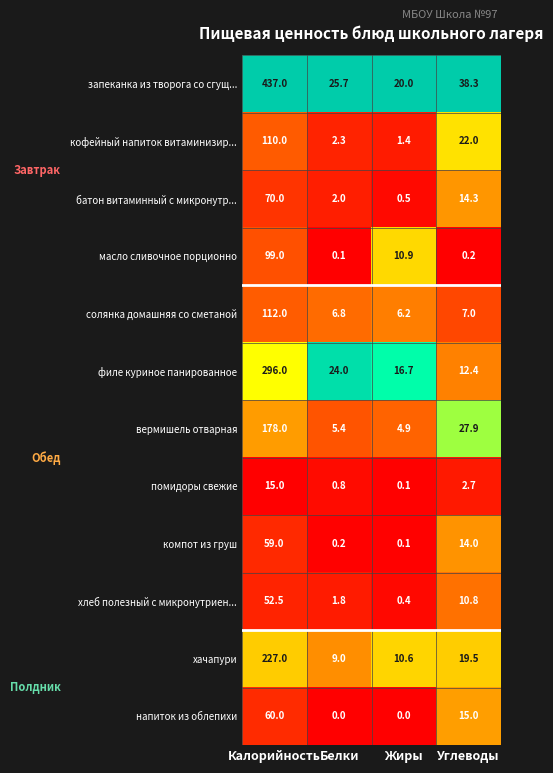

Which category has the highest value across all series?

Калорийность